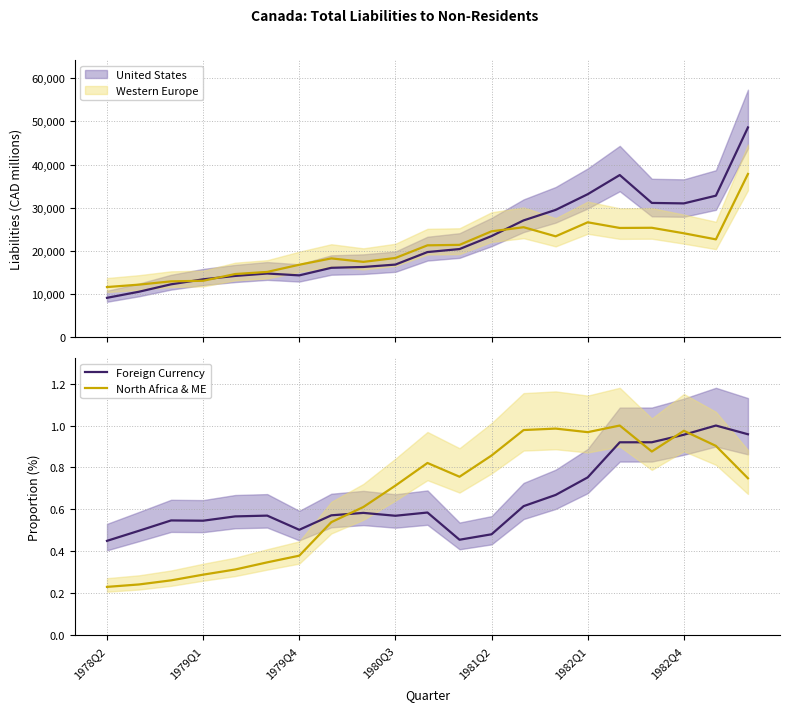

How many times do Western Europe and United States cross each other?

3